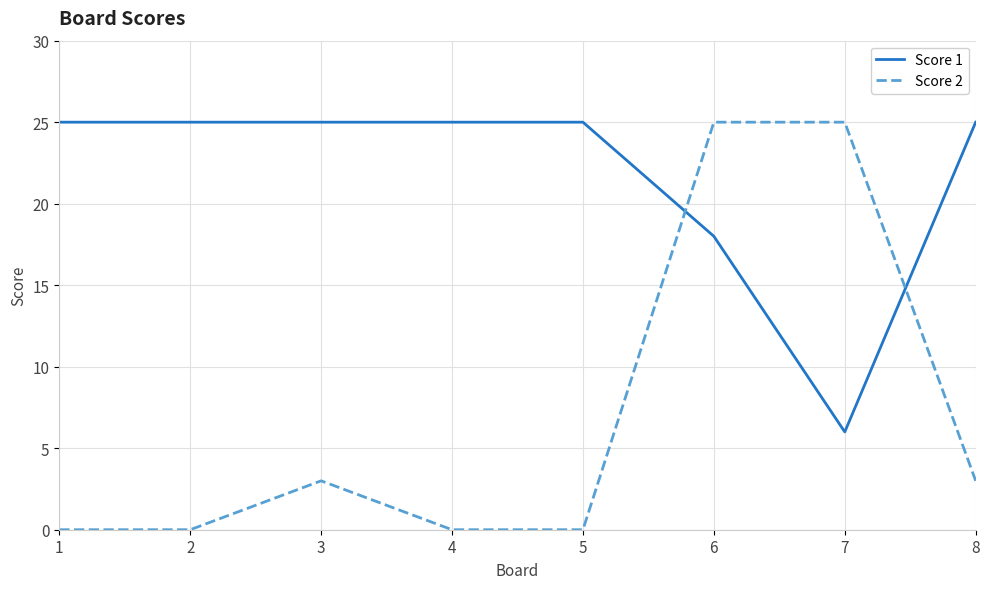

What is the sum of the Score 2 values at 6 and 1?

25